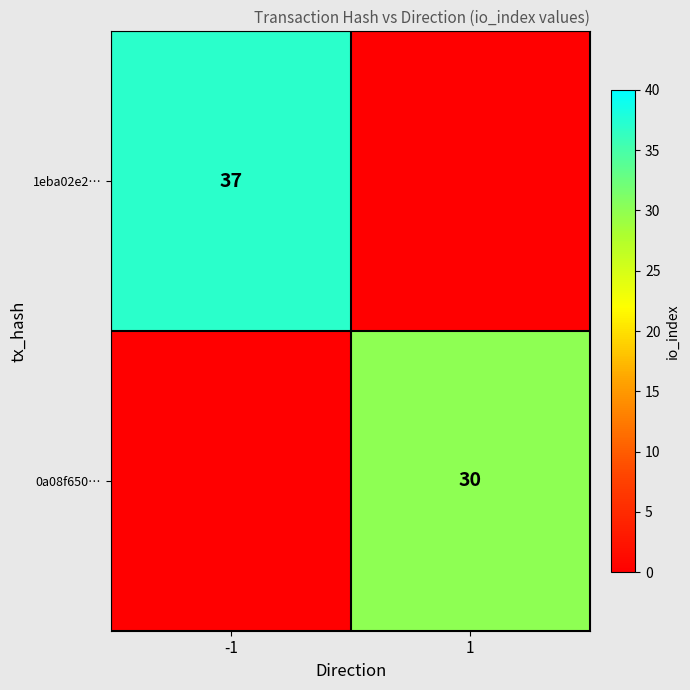

The 1eba02e2… series shows 37 at -1. True or false?

True